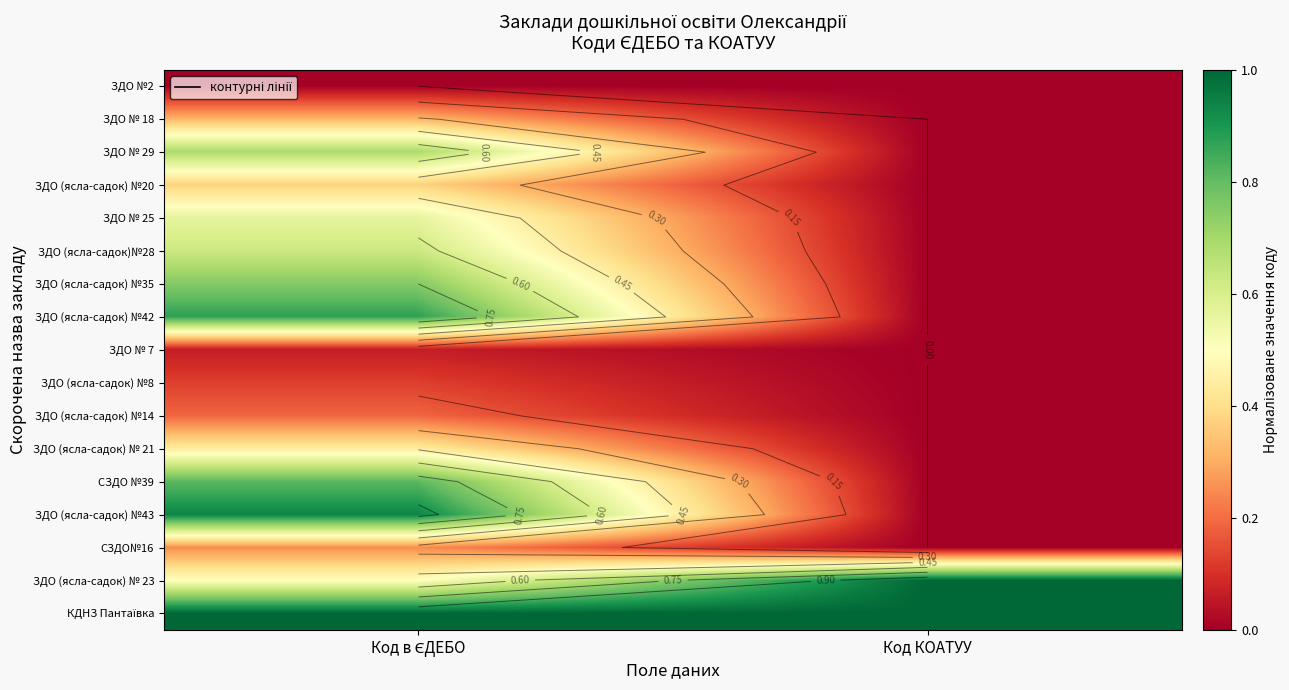

At which category is the sum across all series the highest?

Код в ЄДЕБО